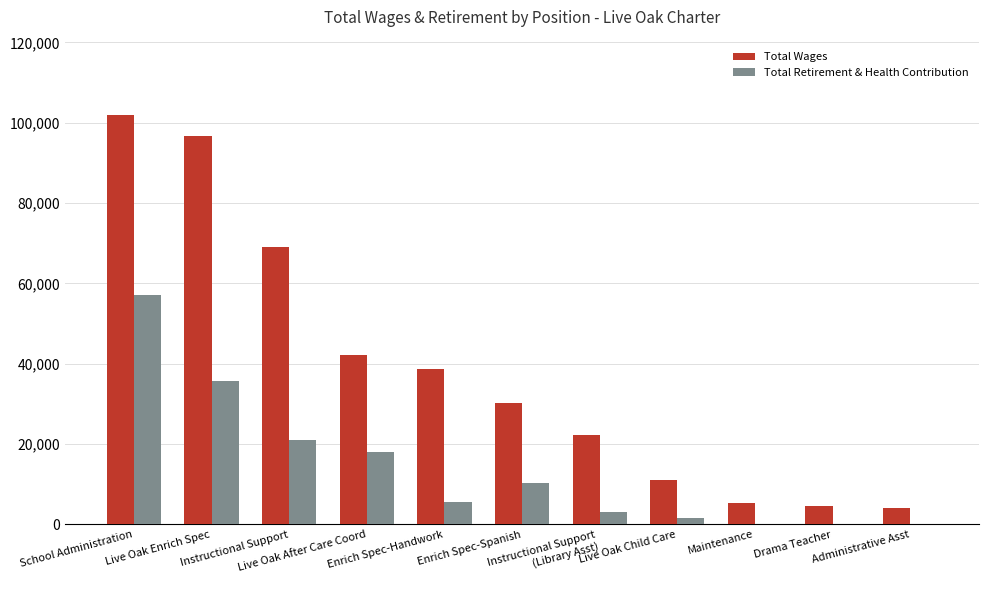

The Total Retirement & Health Contribution series shows 14852 at School Administration. True or false?

False